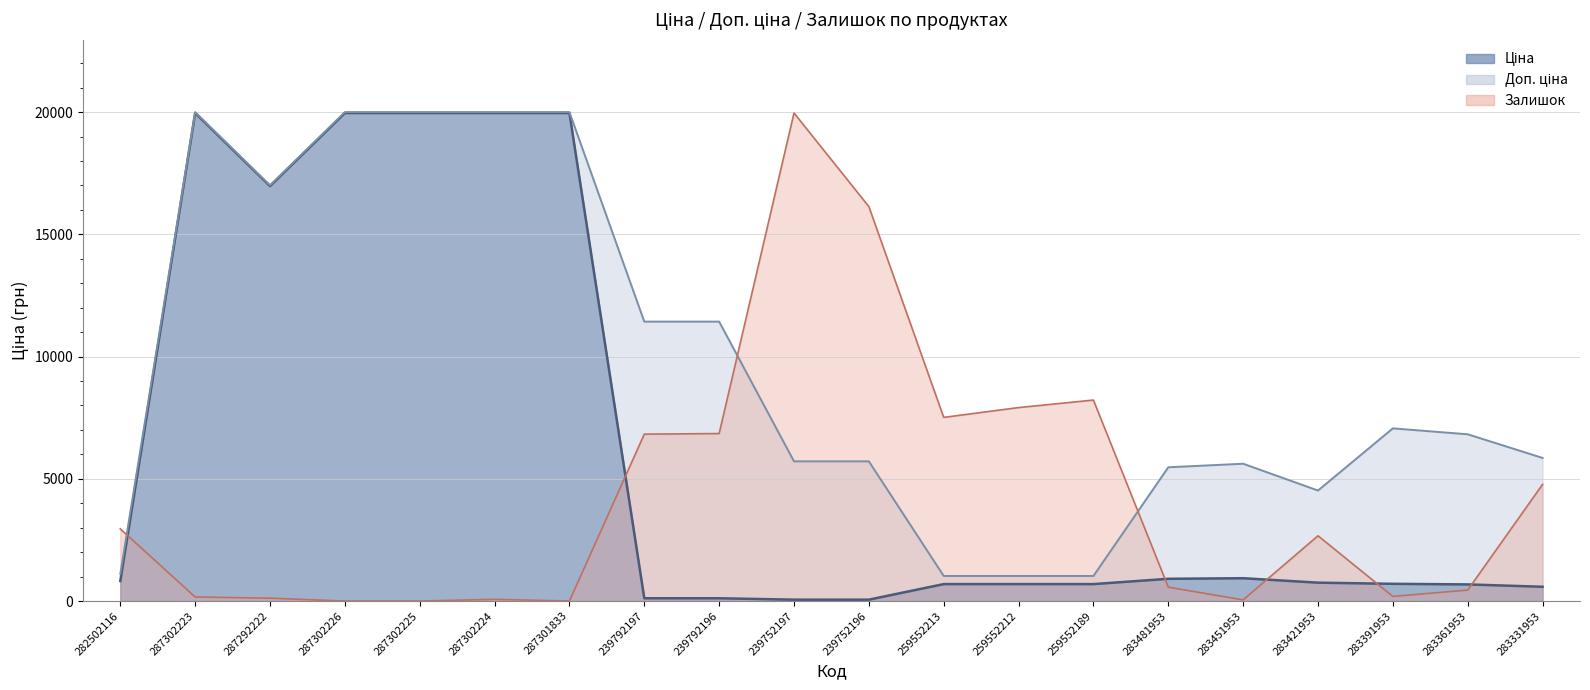

What is the sum of all Ціна values?

124606.8